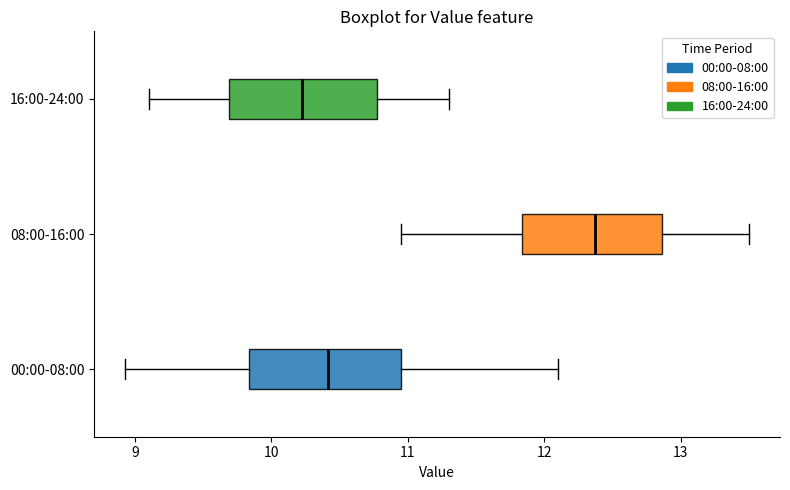

Reading bottom to top, read every box against the x-axis: the position of its median line, the range the box covers, and the ends of its whiskers. The values are not printed on the chart, so give them approximately, as read against the axis.

00:00-08:00: median 10.4, box 9.8 to 10.9, whiskers 8.9 to 12.1
08:00-16:00: median 12.4, box 11.8 to 12.9, whiskers 11.0 to 13.5
16:00-24:00: median 10.2, box 9.7 to 10.8, whiskers 9.1 to 11.3